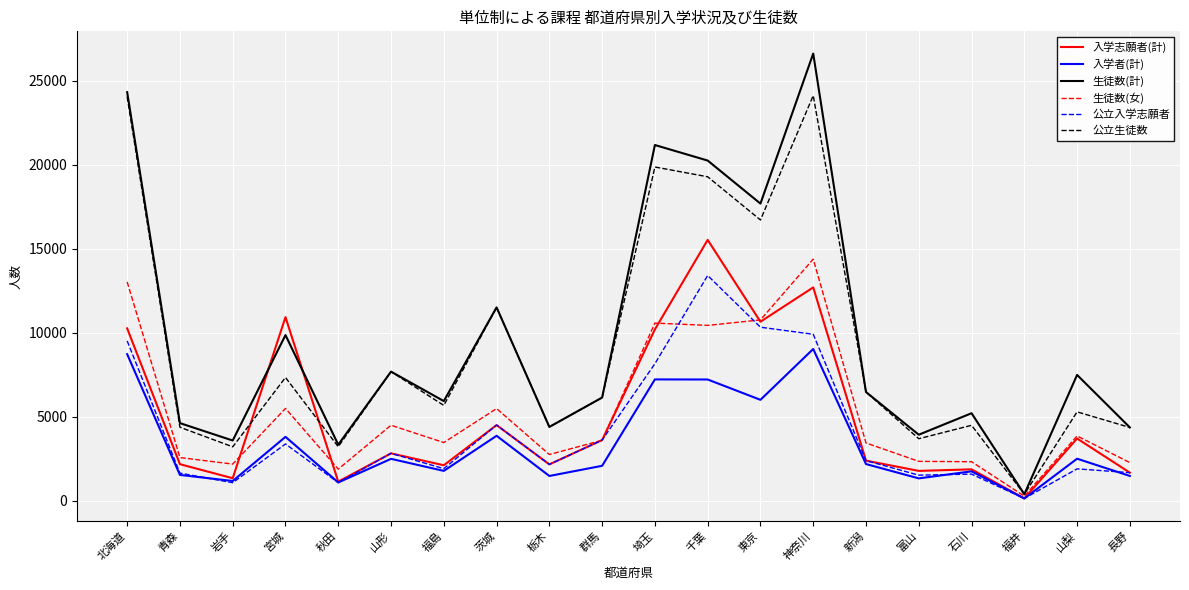

The value of 公立入学志願者 at 茨城 is 2077. True or false?

False